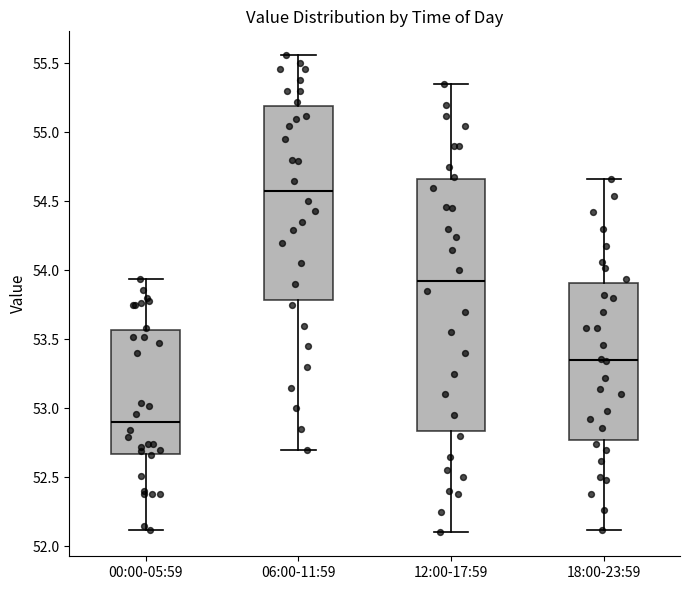

Comparing the boxes themselves (not the whiskers), which one is the tallest?

12:00-17:59